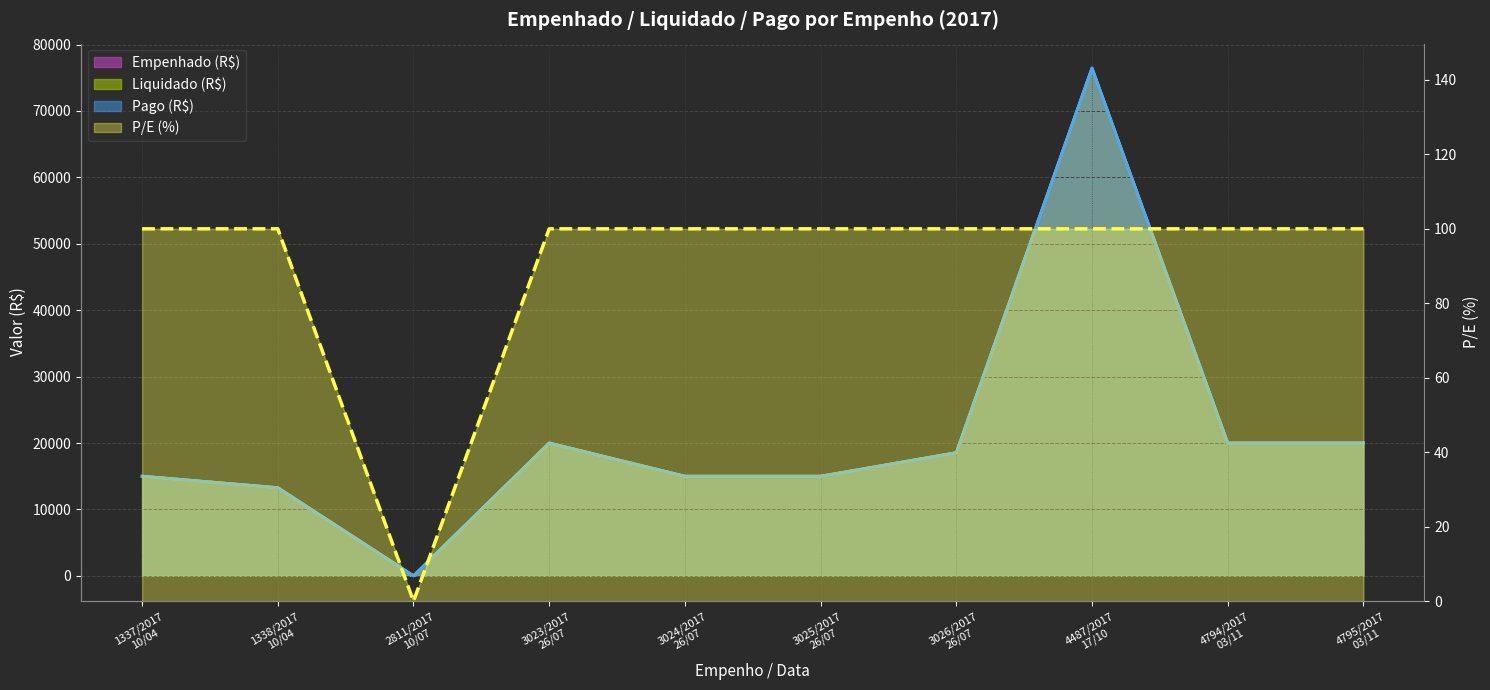

What is the average value of the Empenhado (R$) series?

21328.7